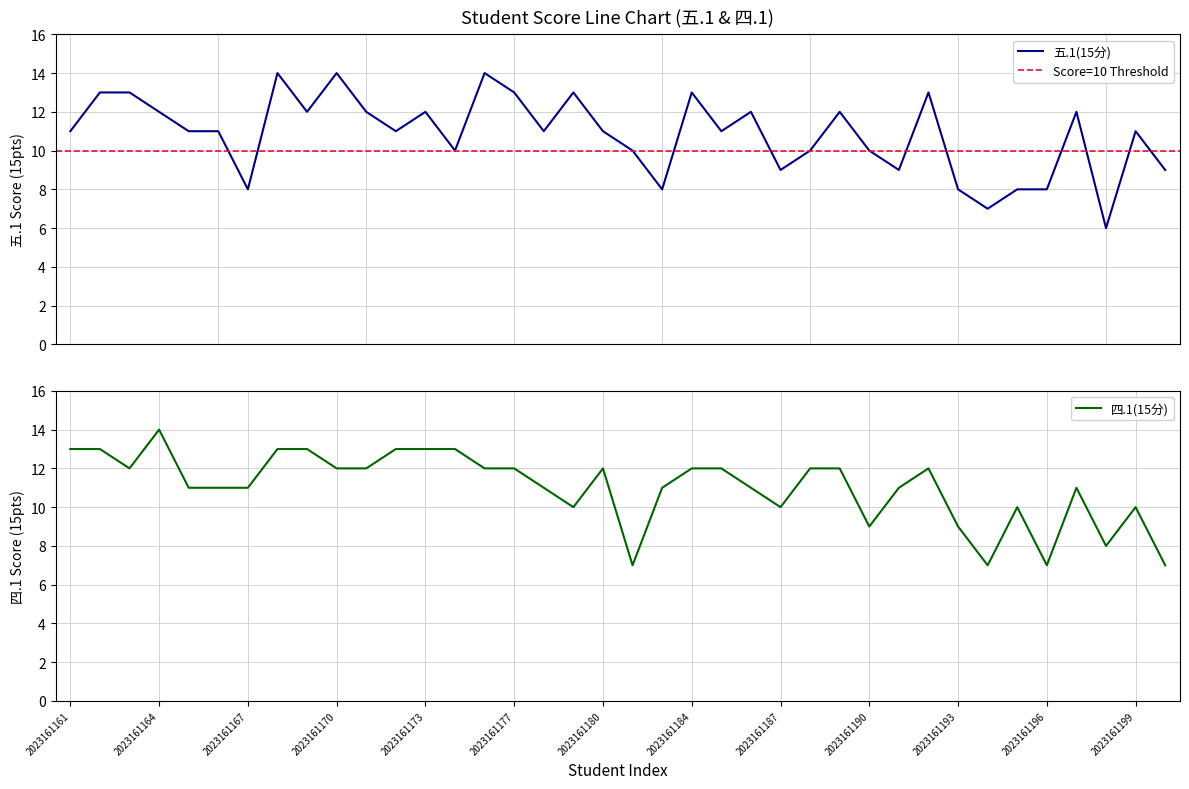

After their last crossing, which series has the higher values: 五.1(15分) or 四.1(15分)?

五.1(15分)